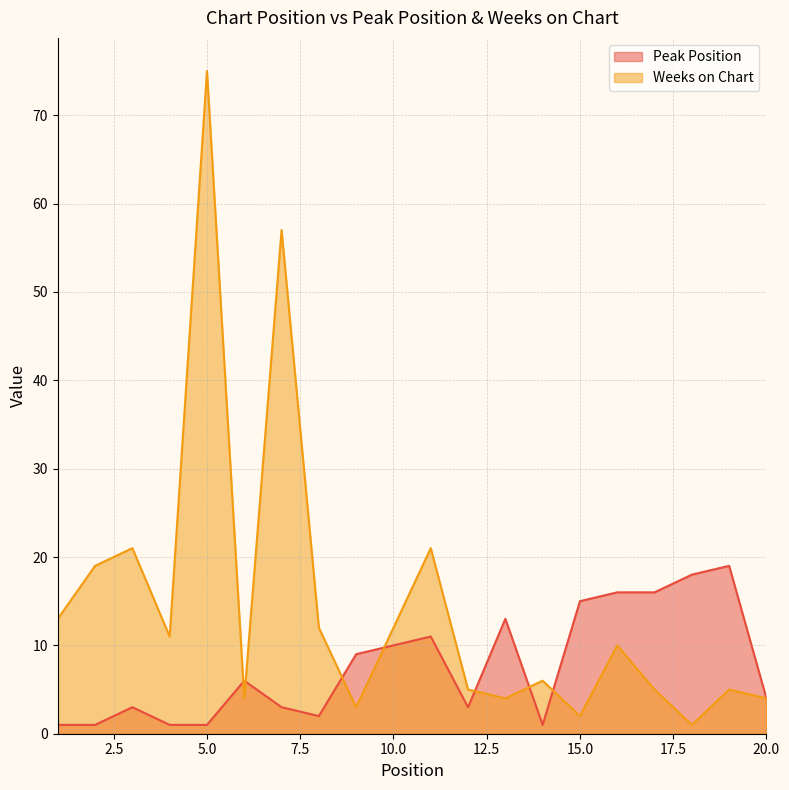

What is the maximum value shown in the chart?

75